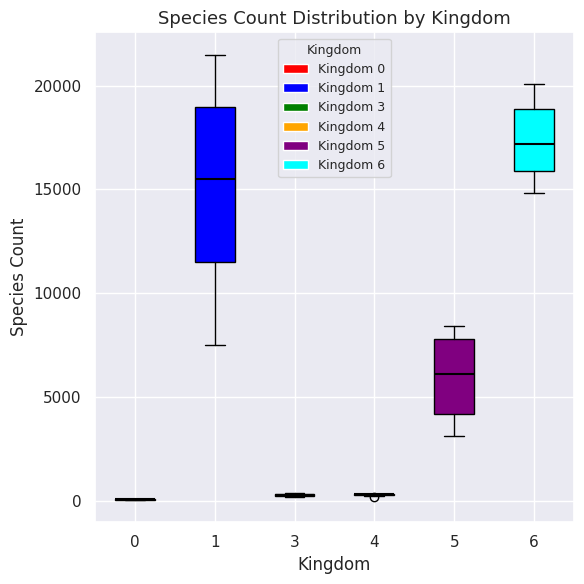

Reading left to right, transcribe this box plot: for each box, give where its median line is, the range the box spans, and where its two whiskers end, as read against the y-axis. The values are not printed on the chart, so give them approximately, as read against the axis.

0: box collapsed to a line at 0, whiskers 0 to 0
1: median 15500, box 11500 to 19000, whiskers 7500 to 21500
3: box collapsed to a line at 500, whiskers 0 to 500
4: box collapsed to a line at 500, whiskers 0 to 500
5: median 6000, box 4000 to 8000, whiskers 3000 to 8500
6: median 17000, box 16000 to 19000, whiskers 15000 to 20000